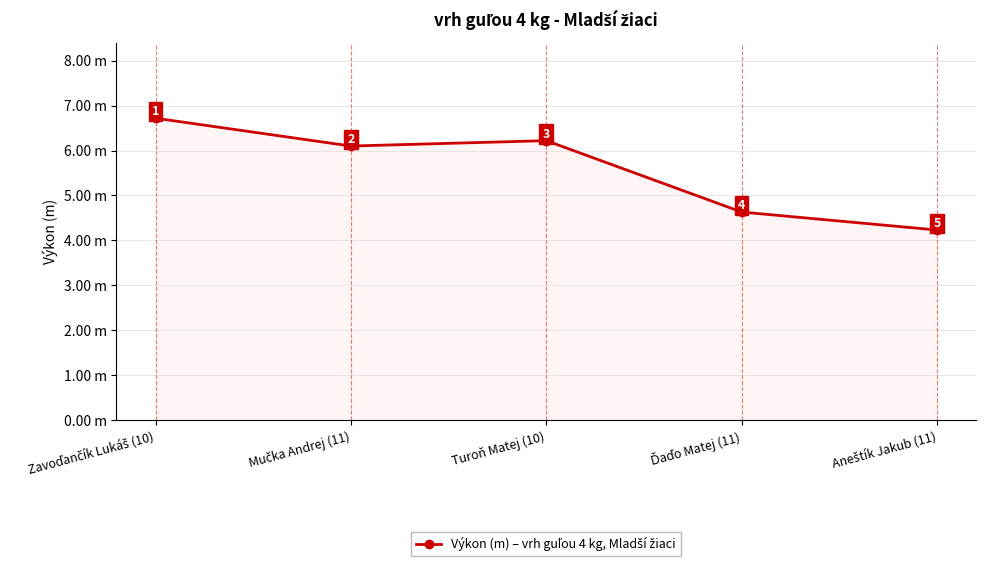

The chart shows a value of 6.2 at Aneštík Jakub (11). True or false?

False